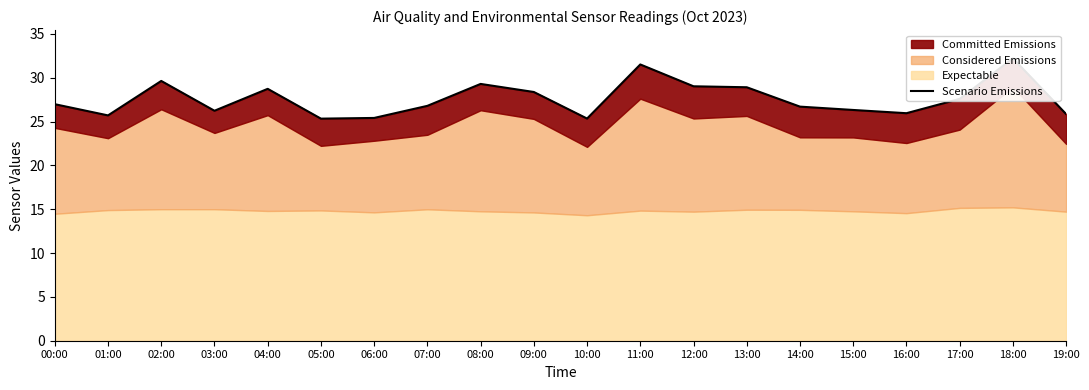

Reading left to right, transcribe all the data shown in this chart.

27.0	25.7	29.6	26.2	28.7	25.3	25.4	26.8	29.3	28.4	25.3	31.5	29.0	28.9	26.7	26.3	25.9	27.6	32.2	25.9